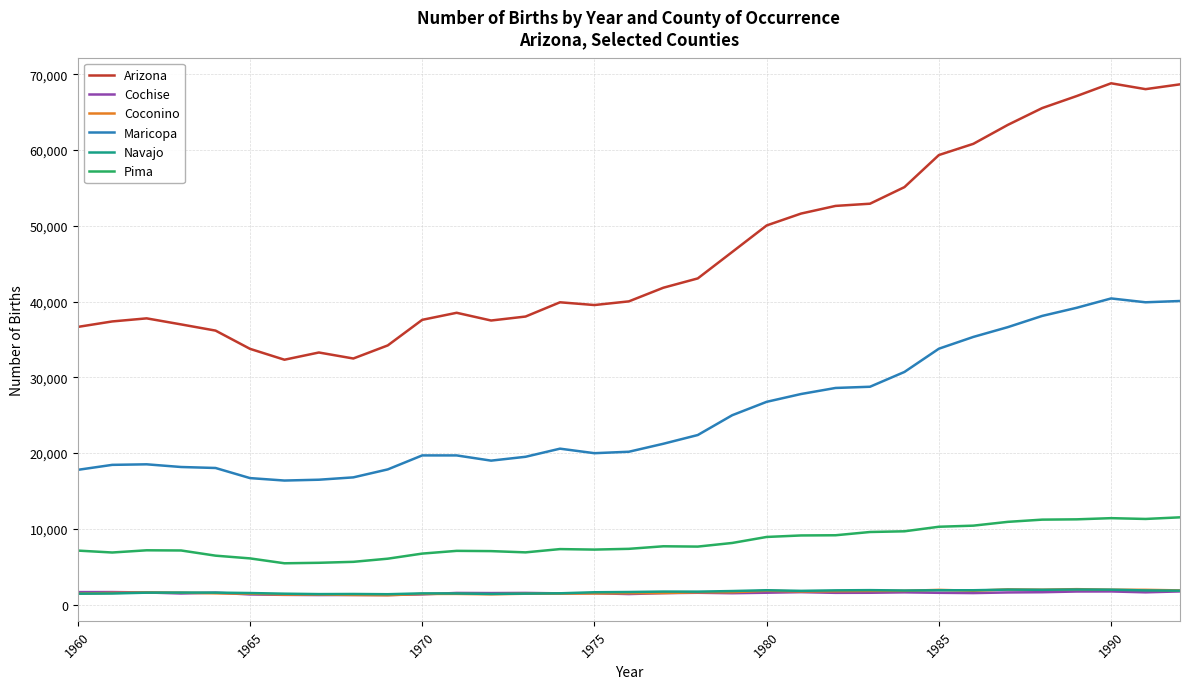

What is the maximum value shown in the chart?

68814